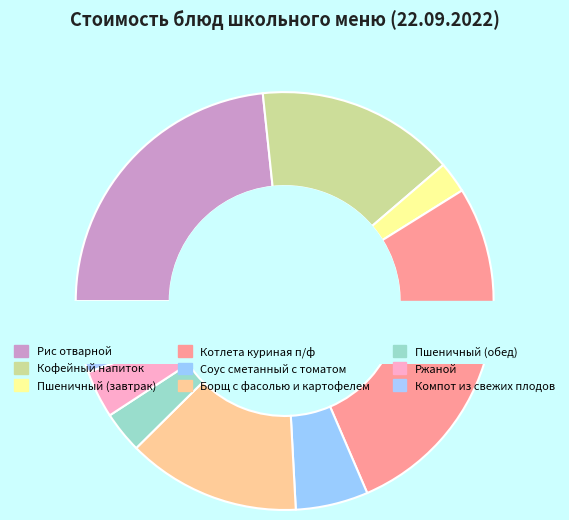

Is there any slice that represents more than half of the pie?

No